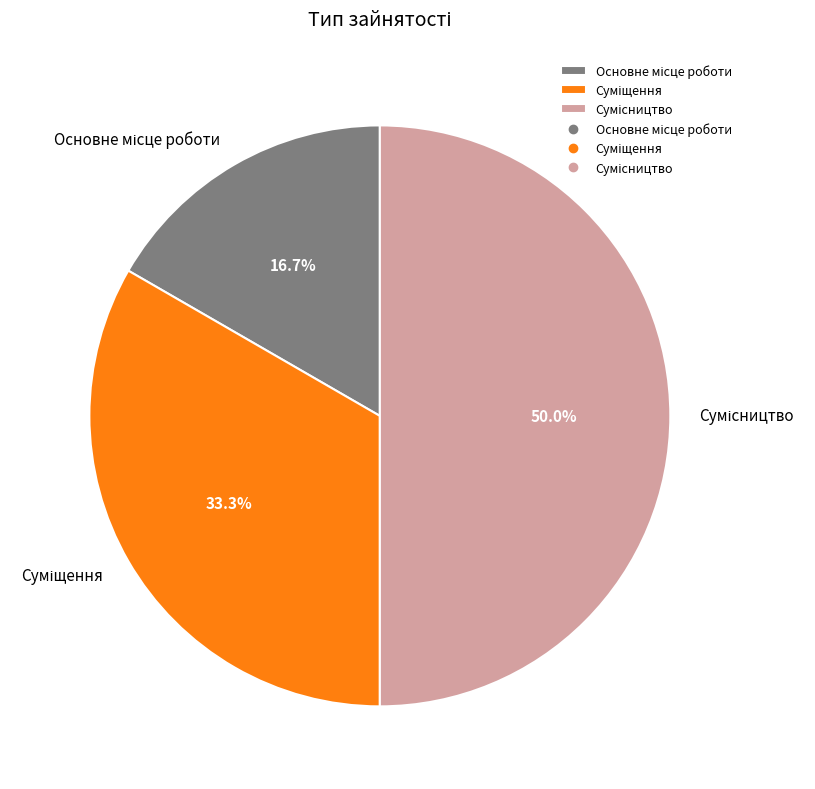

Do Суміщення and Сумісництво together represent more than half of the pie?

Yes